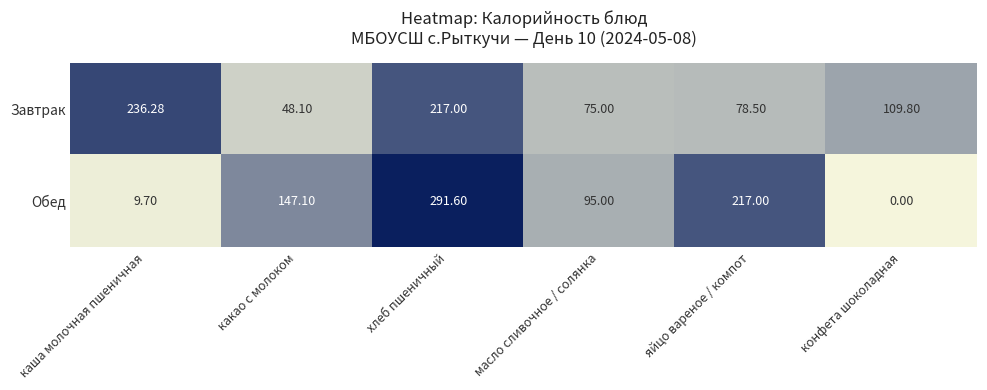

Rank the series by their average value, from highest to lowest.

Завтрак, Обед